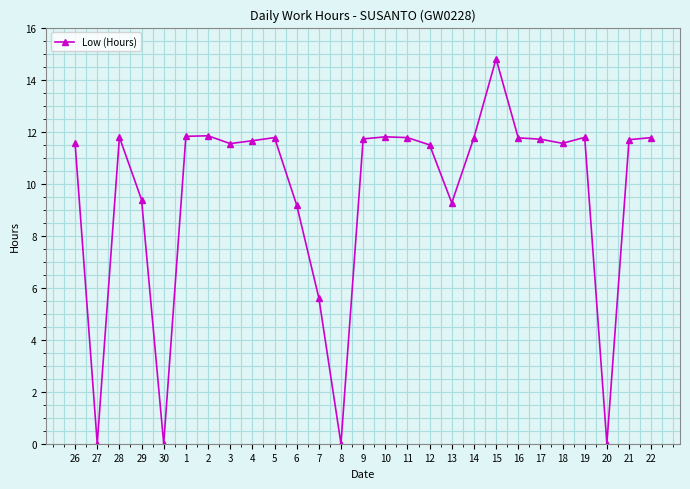

Which has a higher value, 20 or 18?

18